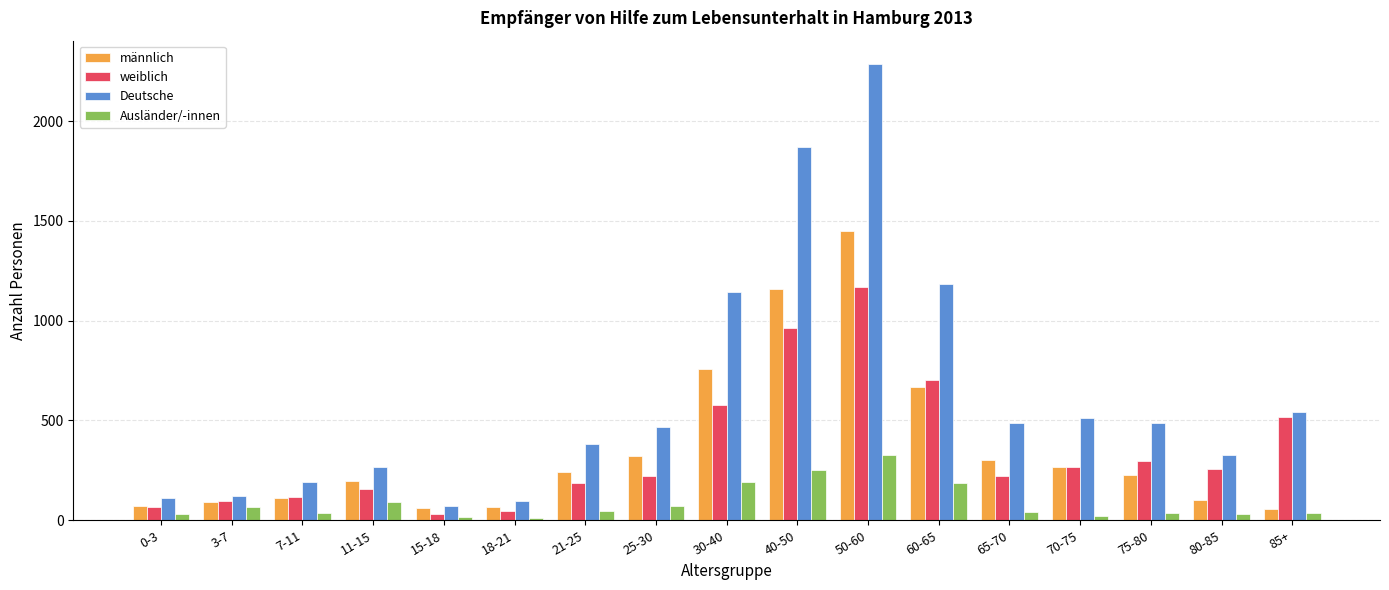

Which series has the largest total across all categories?

Deutsche